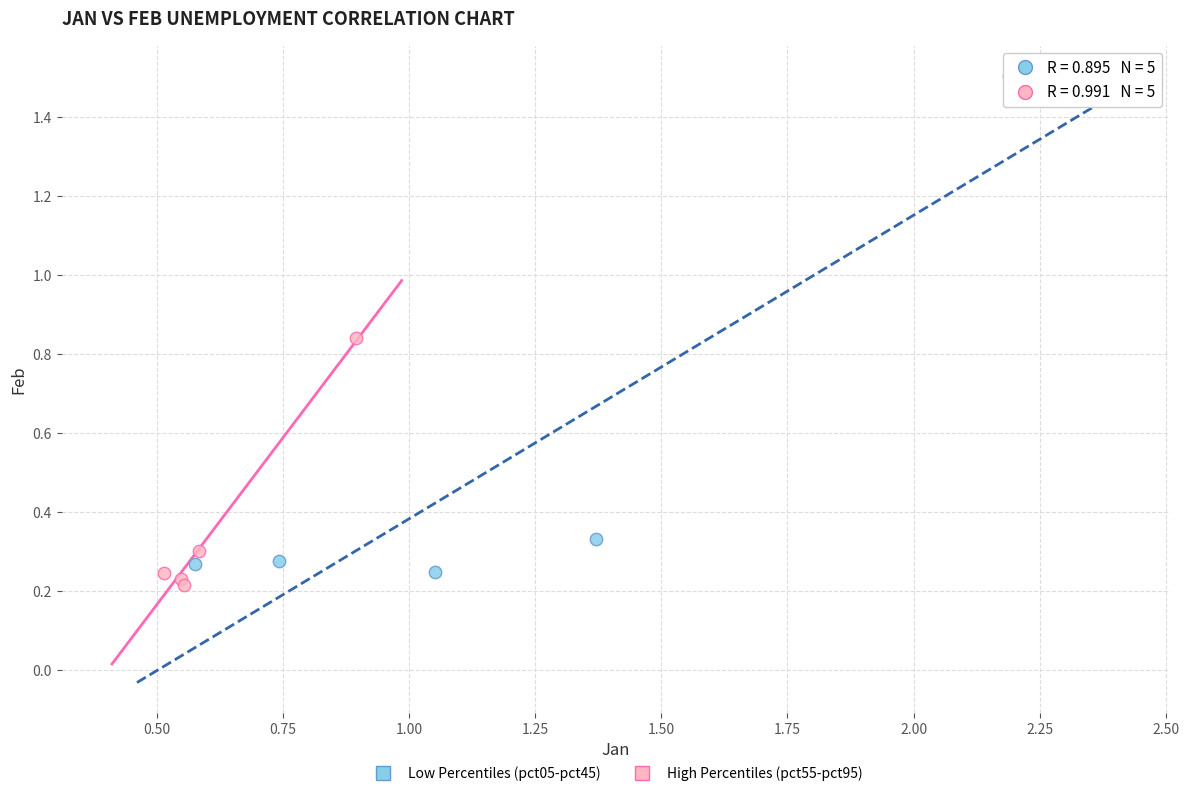

Which series has the largest Y range (max minus min)?

Low Percentiles (pct05-pct45)